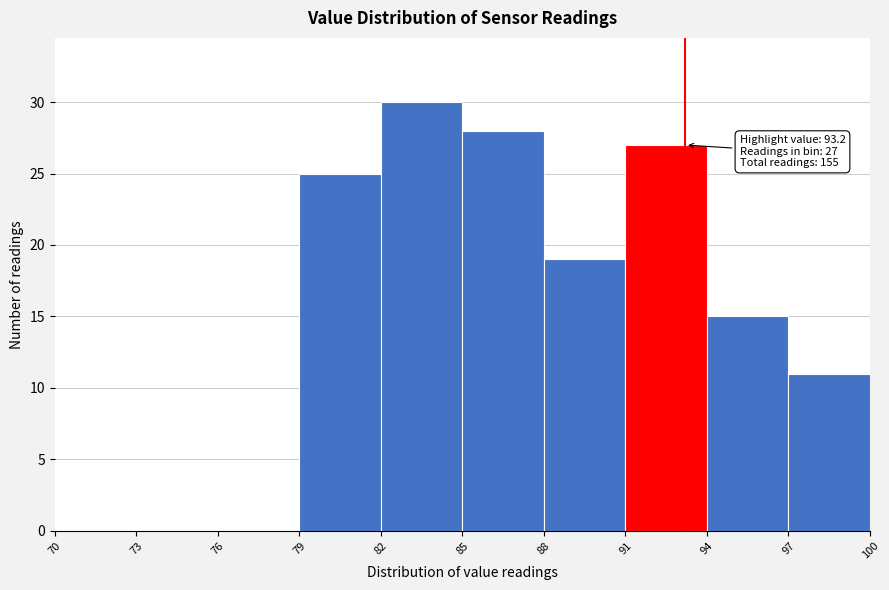

Over which range of the x-axis is the bar tallest?

82 to 85